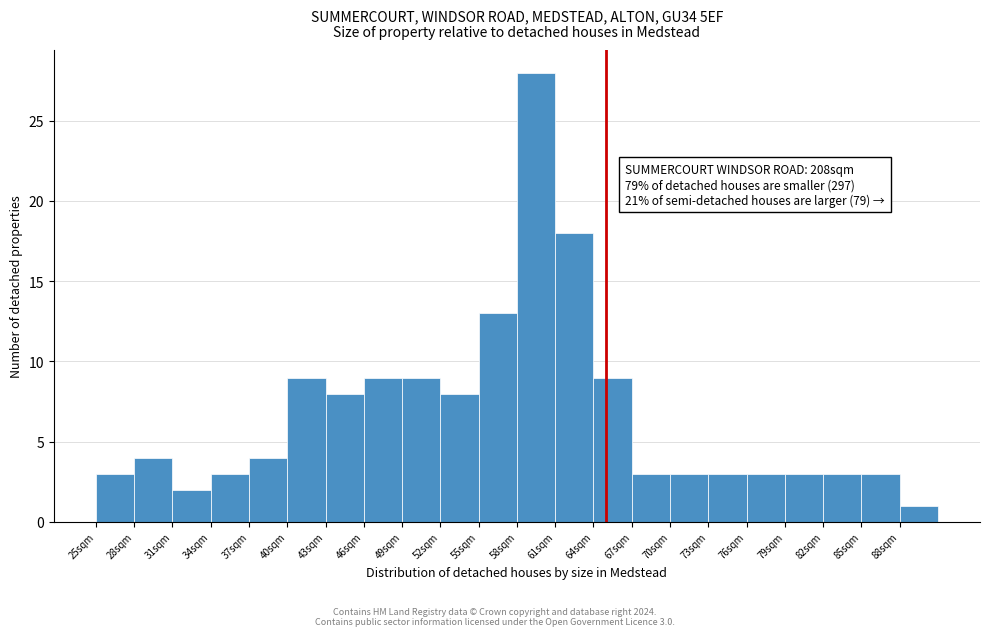

Which range on the x-axis has the tallest bar?

58 to 61